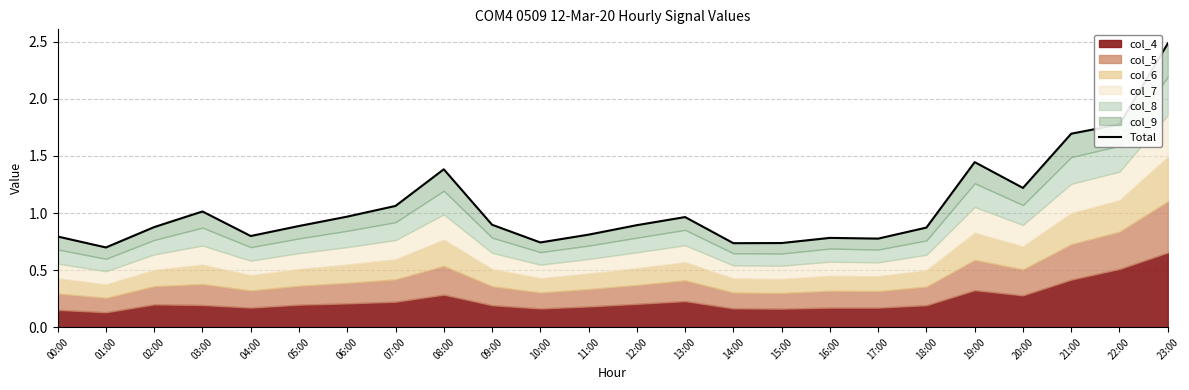

List the labels in order of value, smallest first.

01:00, 14:00, 15:00, 10:00, 17:00, 16:00, 00:00, 04:00, 11:00, 18:00, 02:00, 05:00, 12:00, 09:00, 13:00, 06:00, 03:00, 07:00, 20:00, 08:00, 19:00, 21:00, 22:00, 23:00